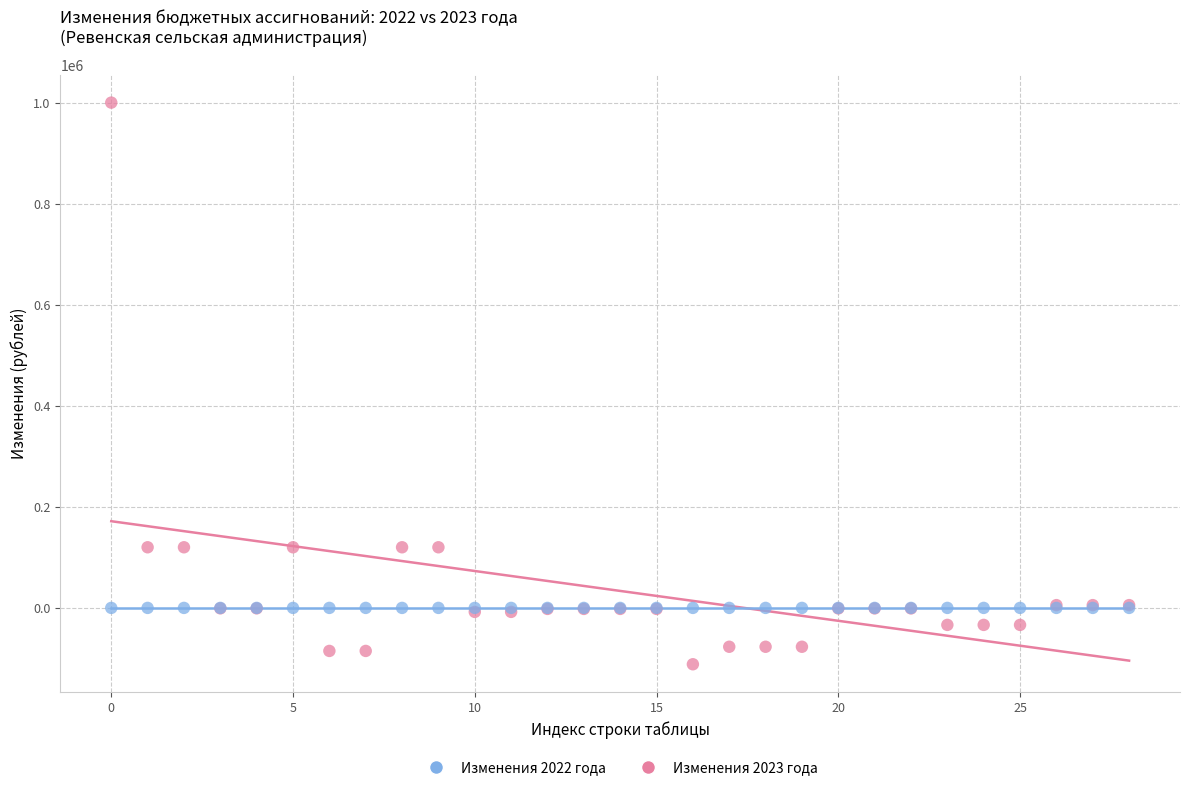

Which series reaches the minimum Y coordinate?

Изменения 2022 года